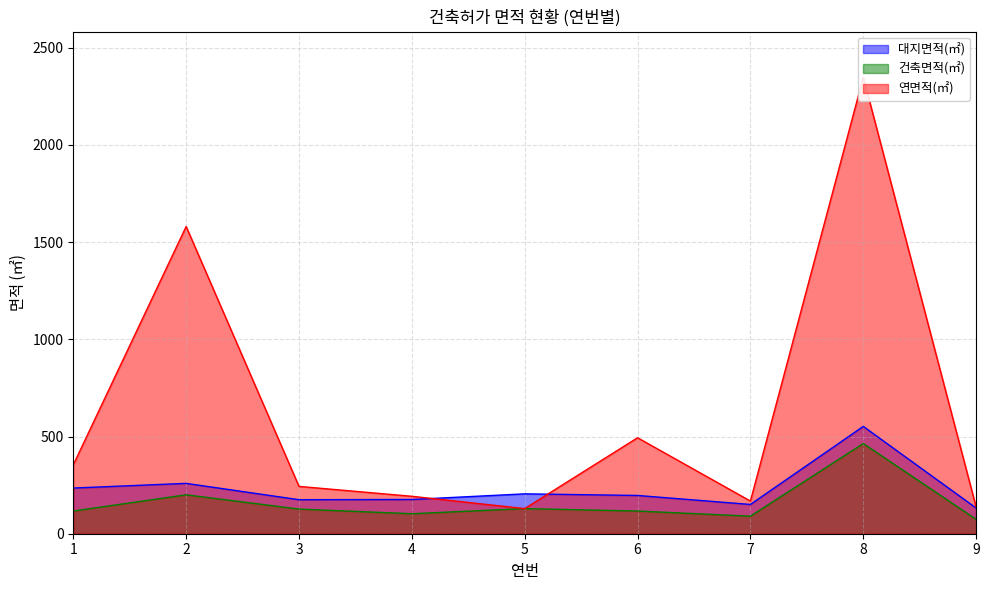

At which category does 대지면적(㎡) reach its first local valley?

3